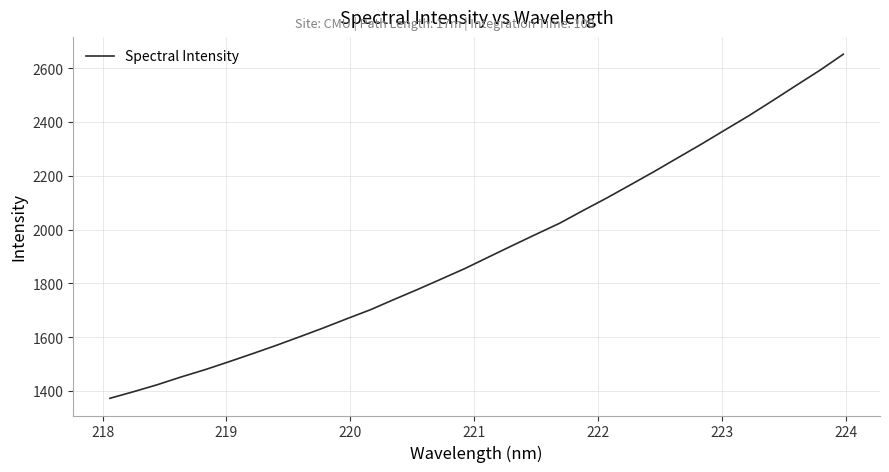

What is the smallest value displayed?

1372.4